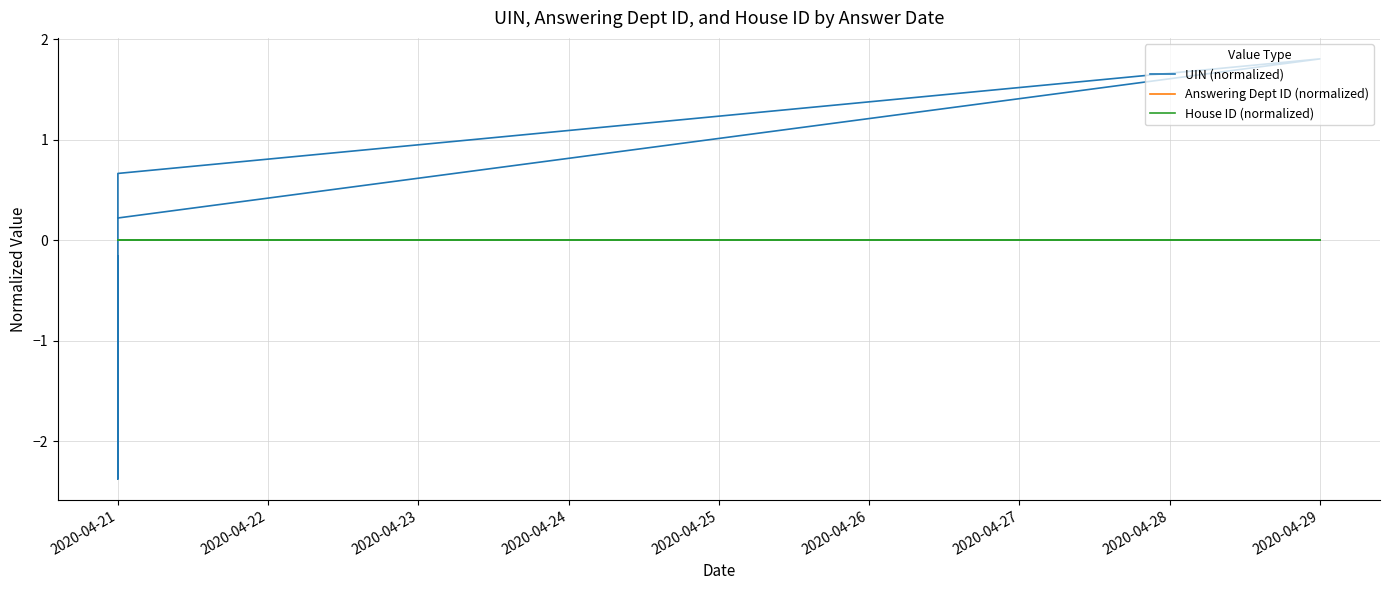

Which series has the widest spread of values?

UIN (normalized)